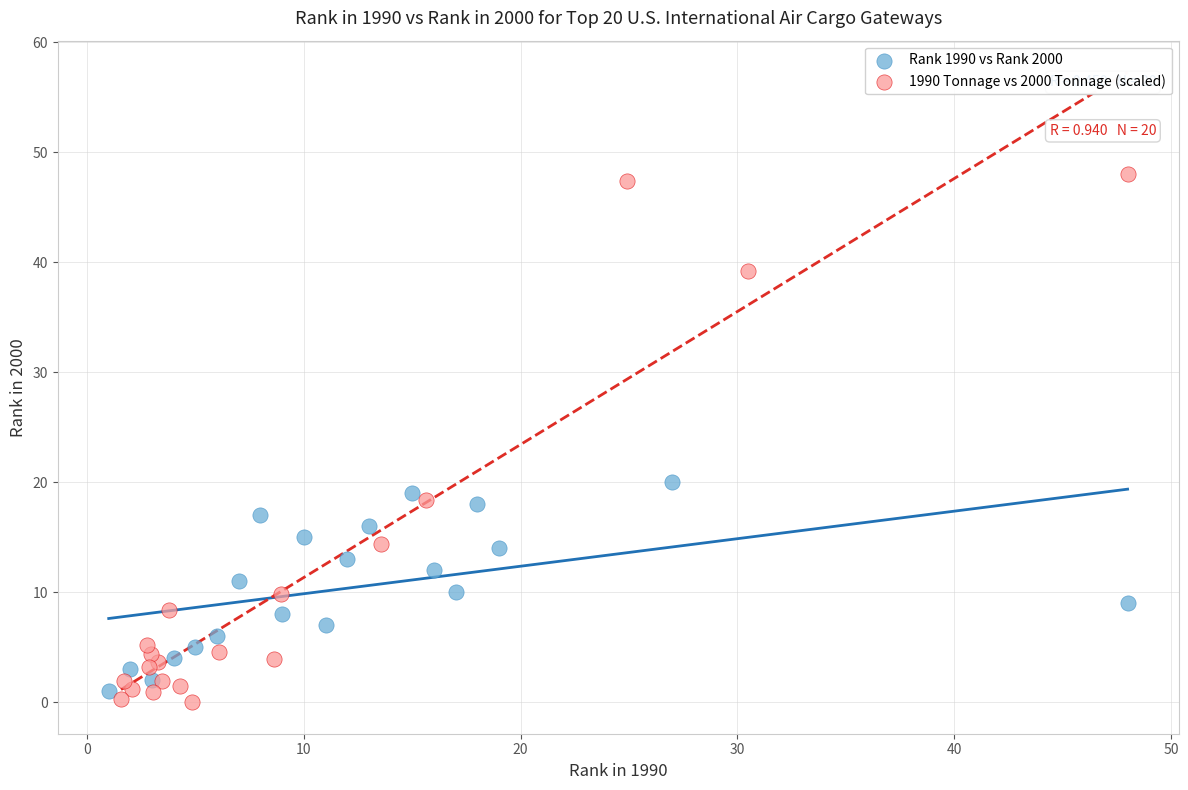

Which series reaches the maximum Y coordinate?

1990 Tonnage vs 2000 Tonnage (scaled)